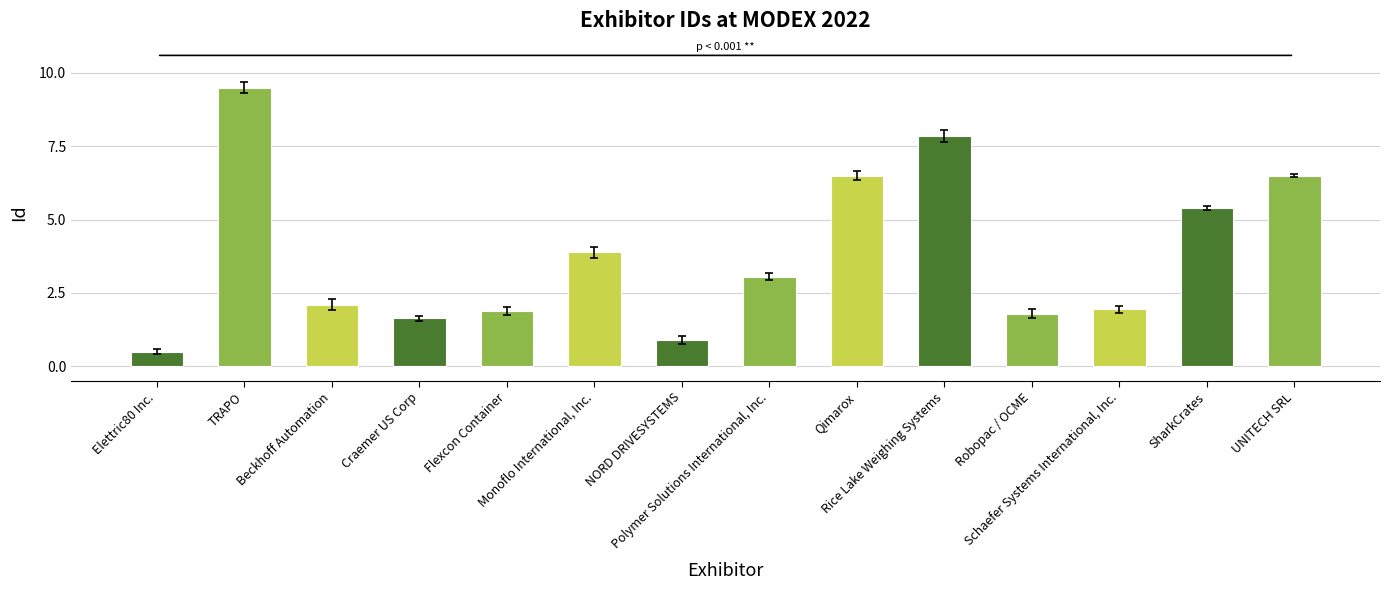

What is the difference between the maximum and minimum values?

9.0